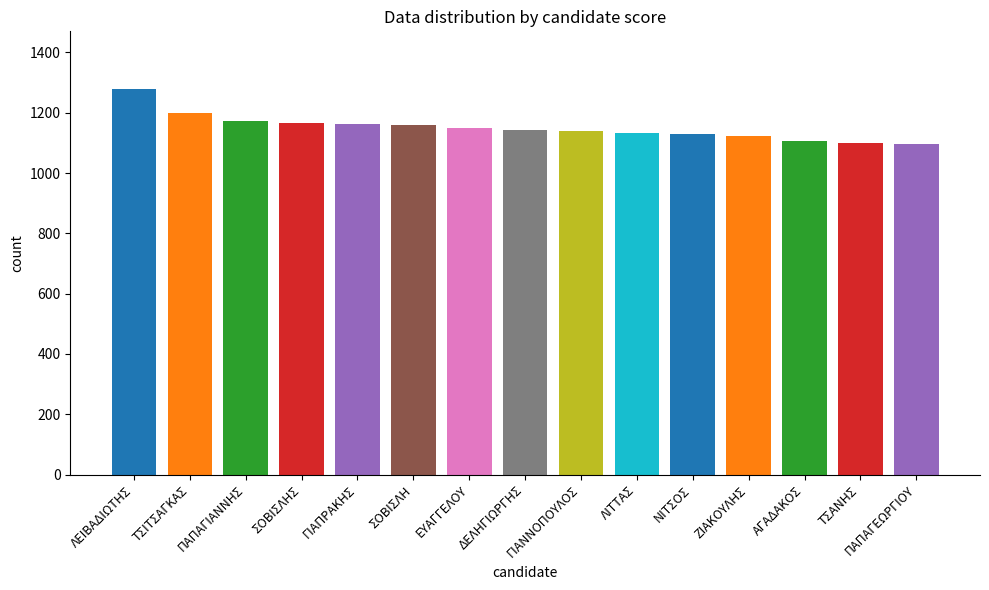

What value does the data have at ΛΙΤΤΑΣ, to the nearest 50?

1150